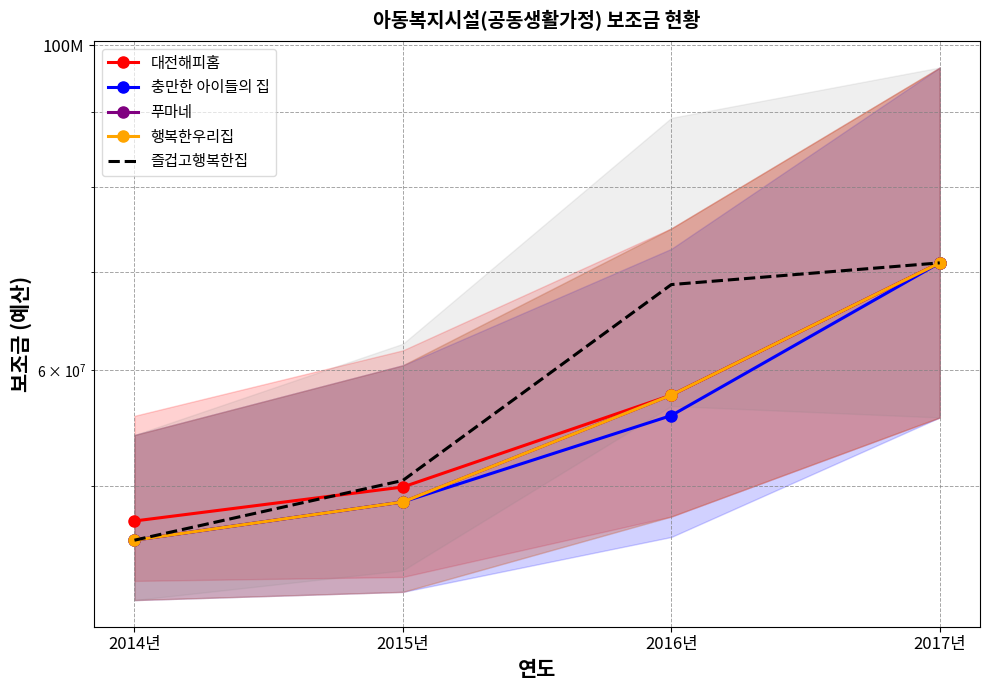

What is the approximate value of 푸마네 at 2016년?

57677500